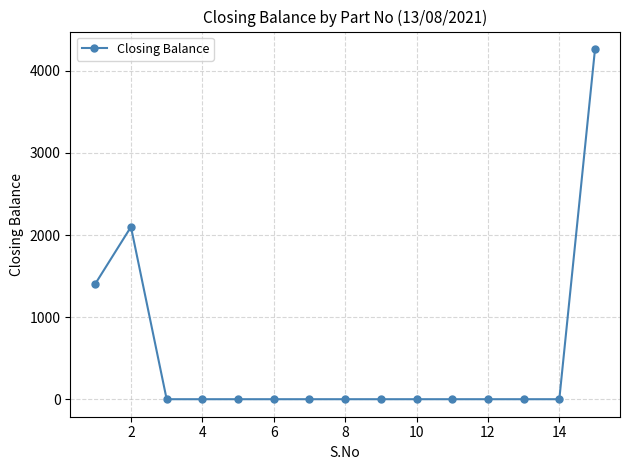

What is the average value?

518